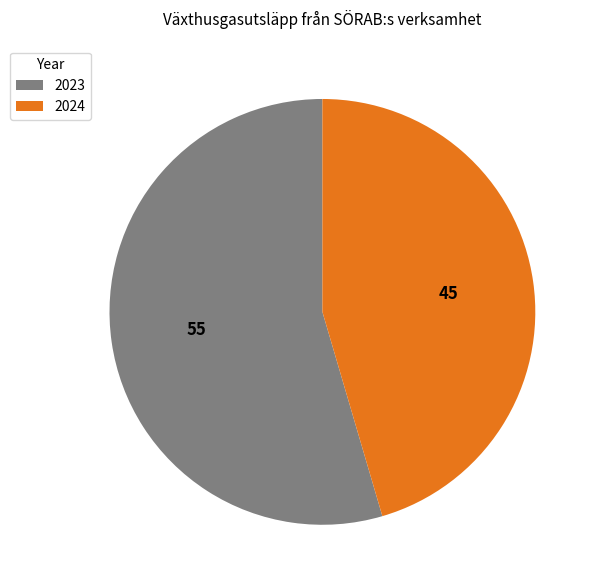

Which slice is the largest?

2023